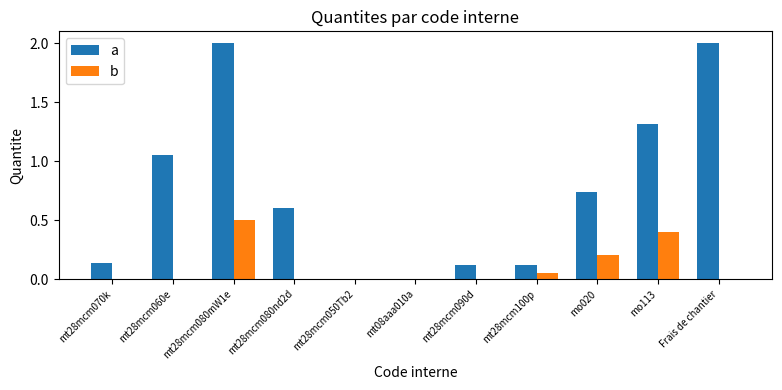

What is the greatest value displayed?

2.0